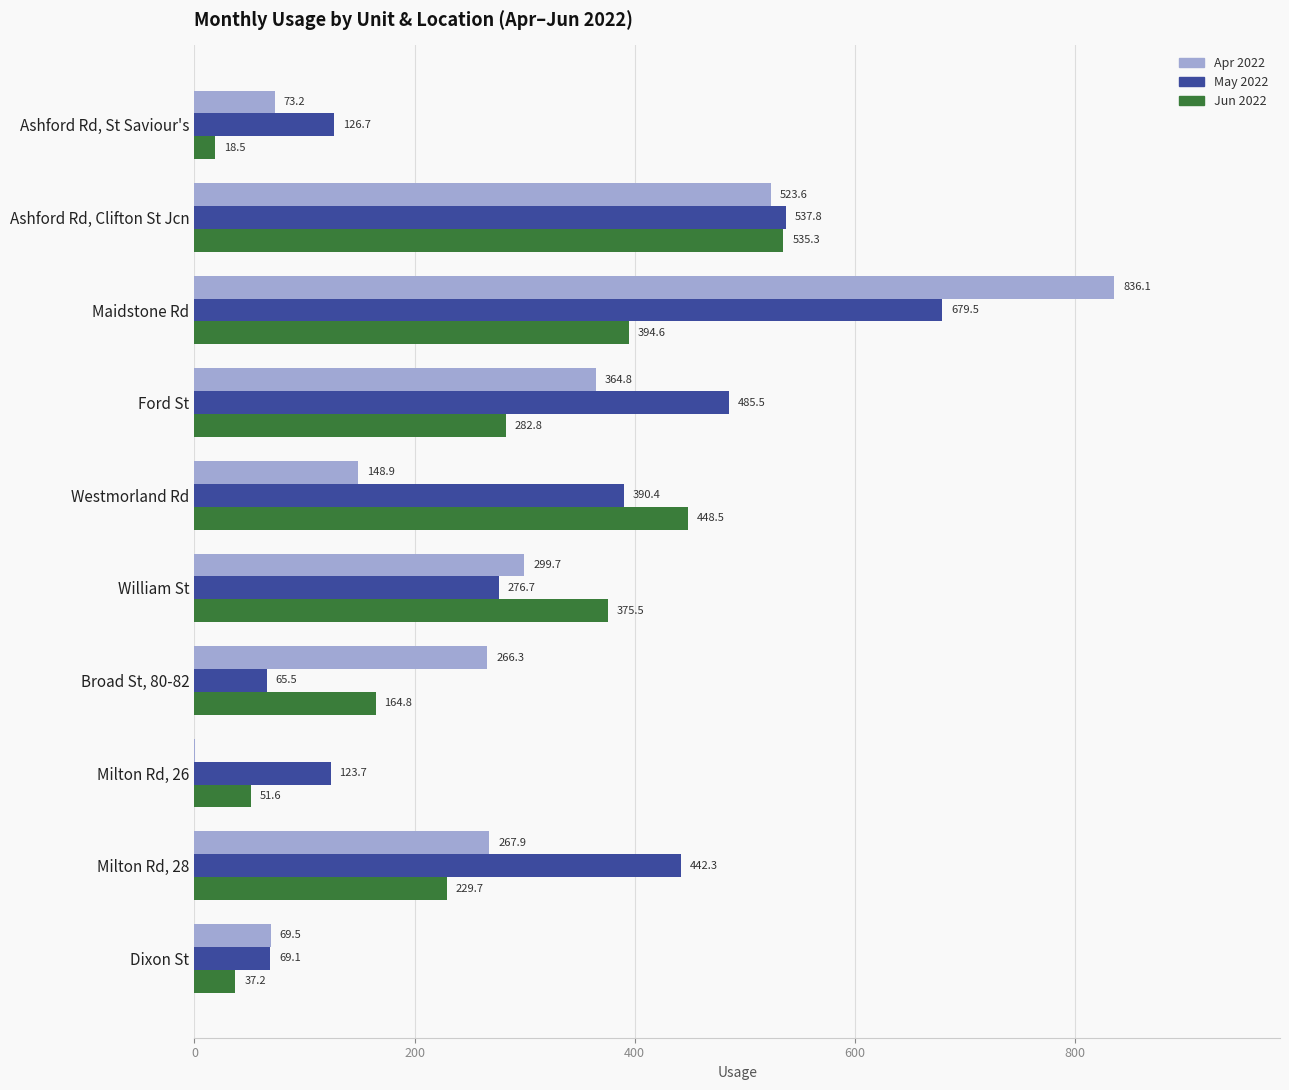

Count the number of data series in this chart.

3